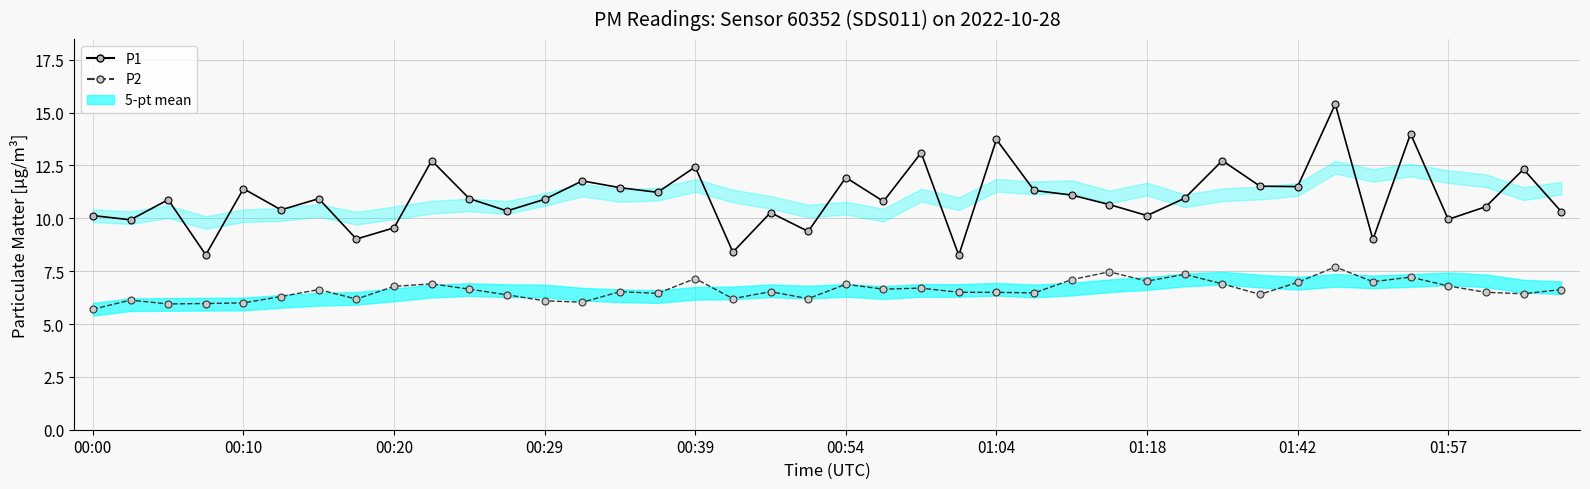

List the labels in order of P2 value, largest first.

33, 27, 29, 35, 16, 26, 28, 34, 32, 01:57, 30, 20, 36, 01:42, 22, 10, 21, 01:04, 39, 14, 18, 23, 24, 37, 25, 15, 38, 31, 11, 00:54, 17, 19, 01:18, 00:10, 12, 13, 00:39, 00:29, 00:20, 00:00